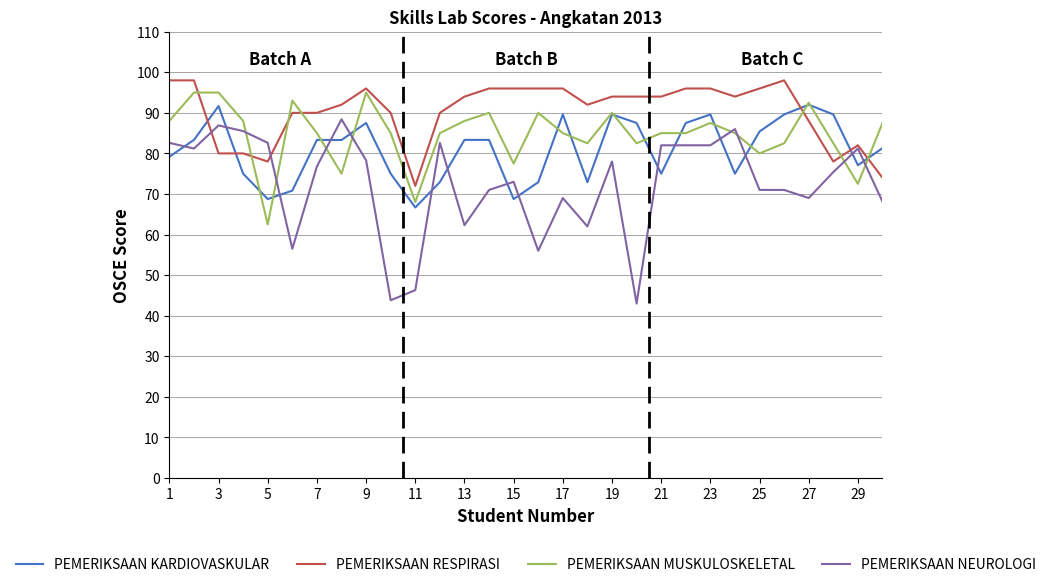

What is the minimum value shown in the chart?

43.0